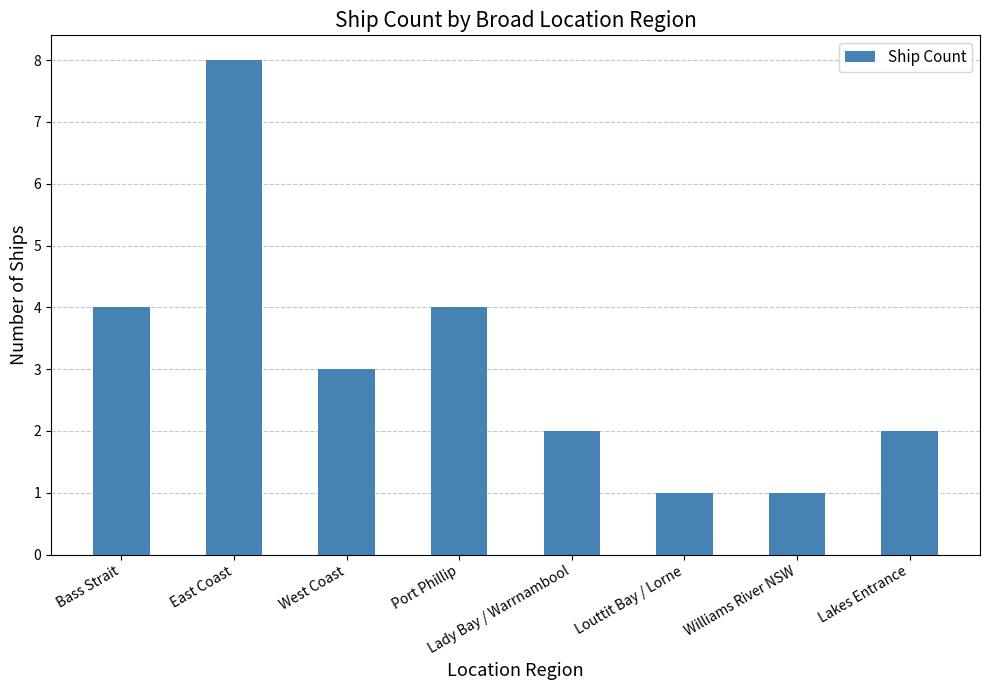

What is the change in value from West Coast to Port Phillip?

+1